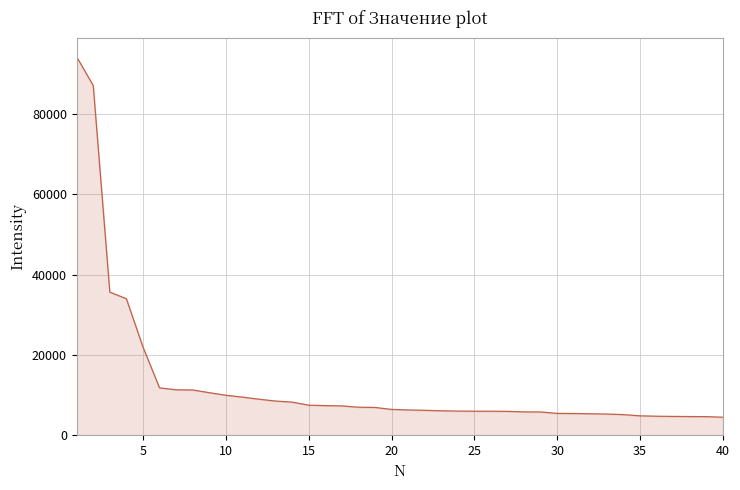

What is the minimum value shown in the chart?

4505.0